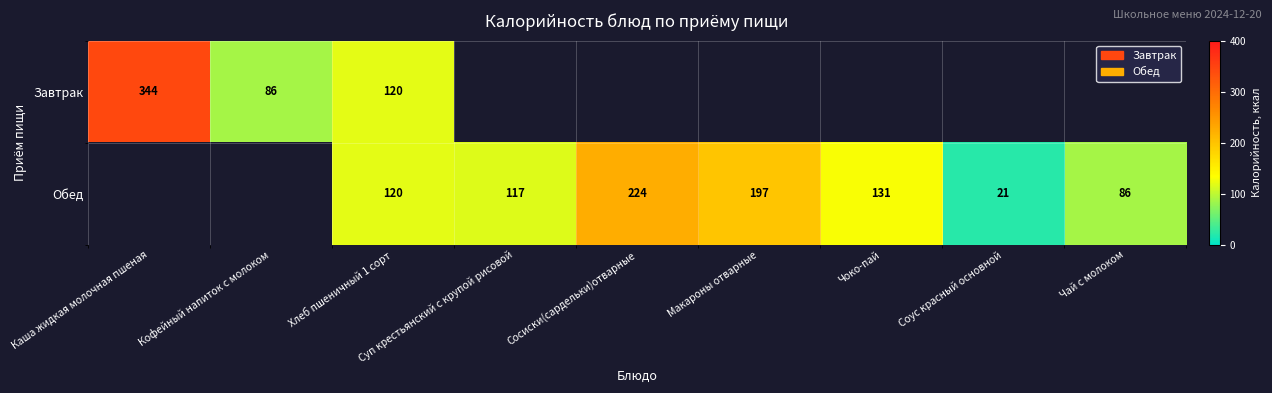

What is the greatest value displayed?

343.6